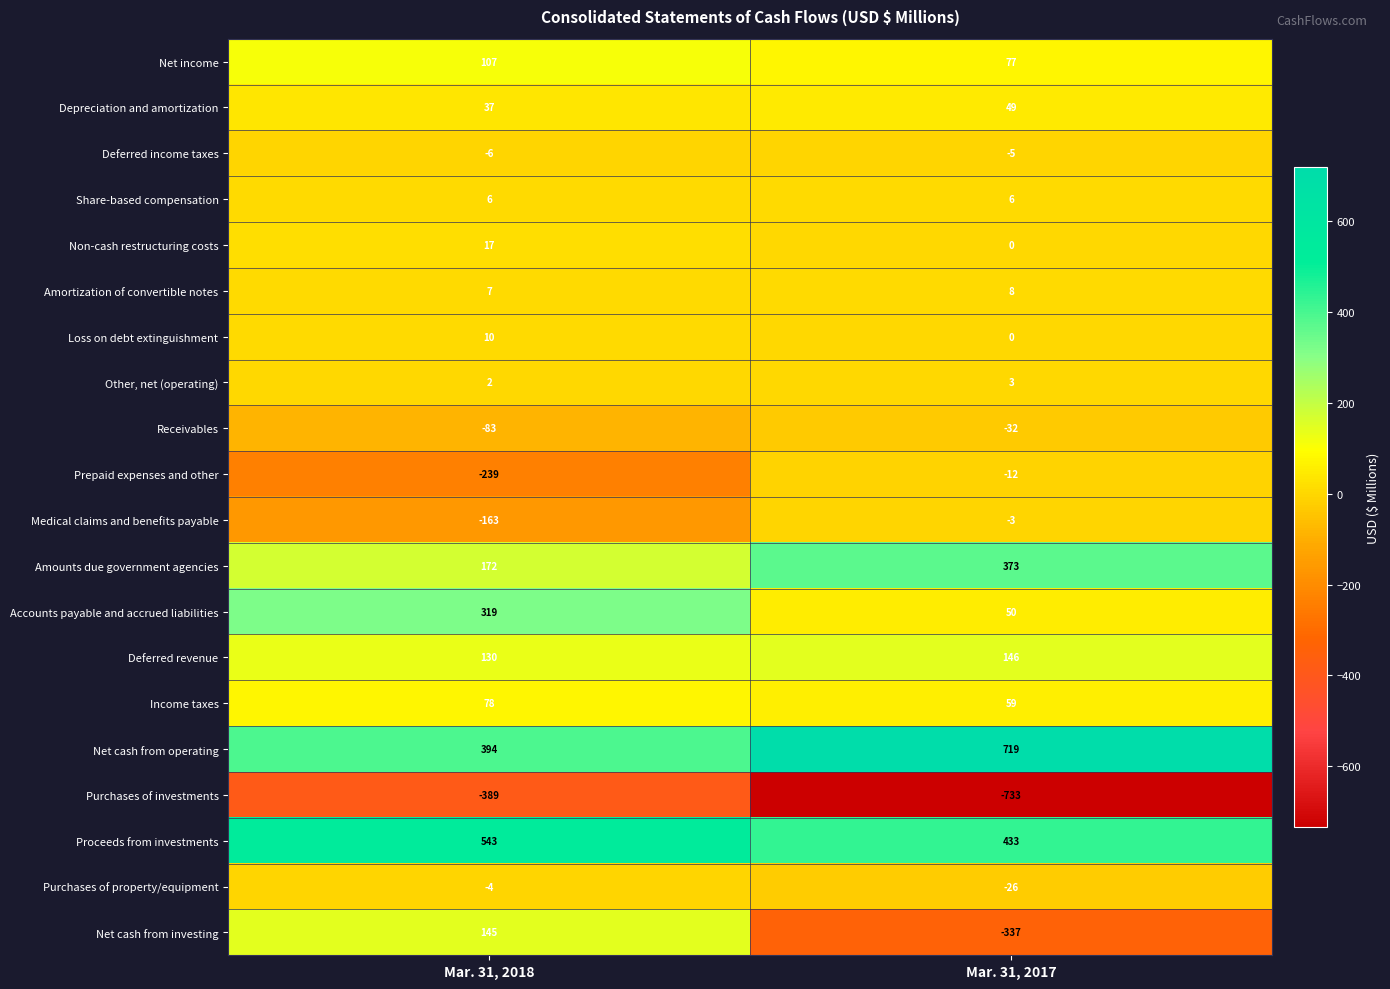

What is the lowest value of the Proceeds from investments series?

433